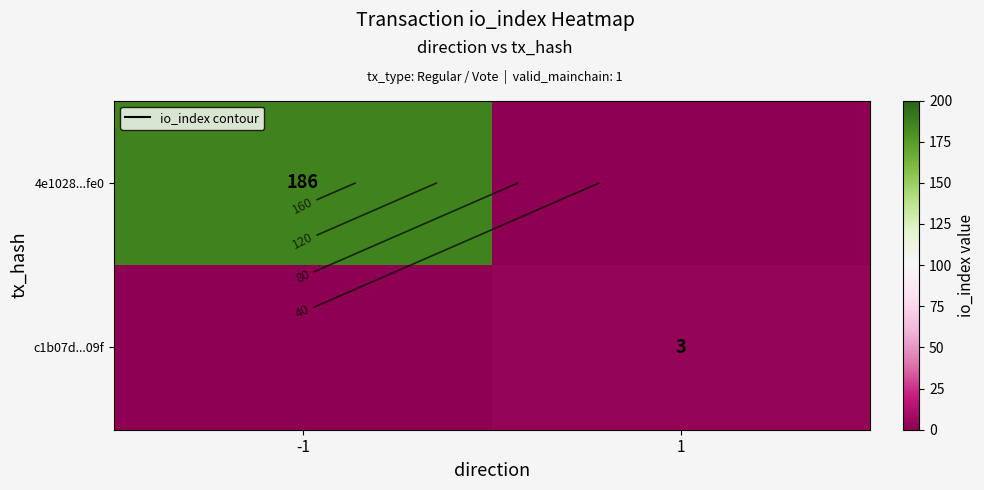

At which label does 4e1028...fe0 reach its peak?

-1